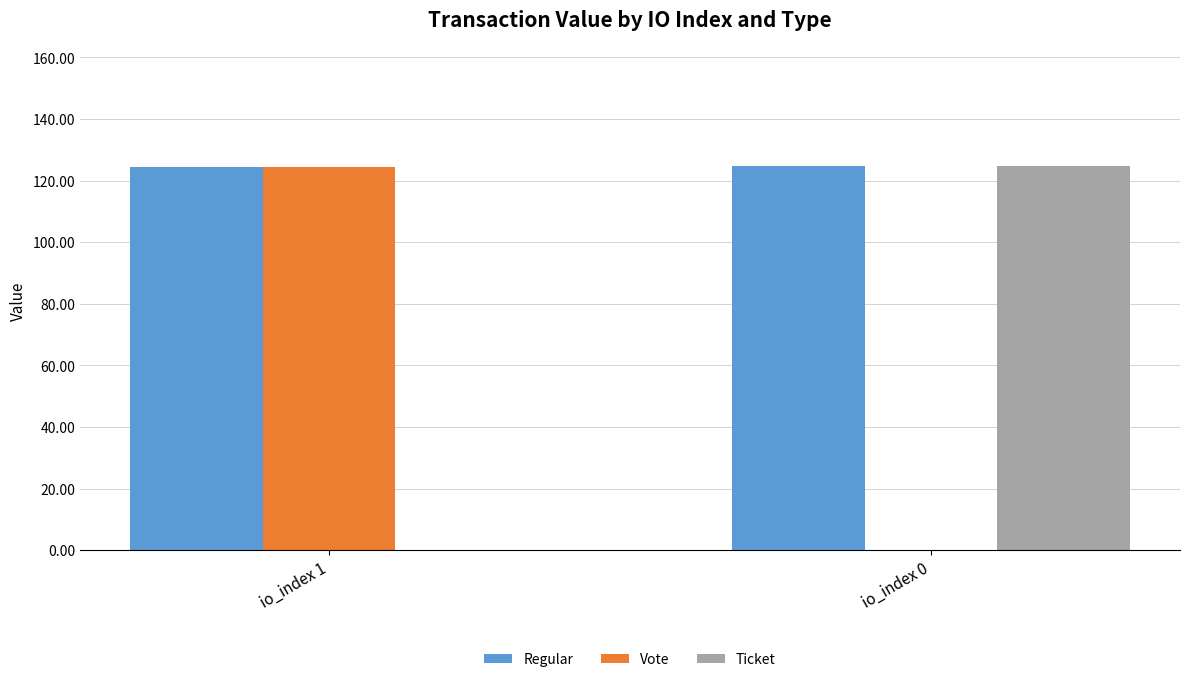

What is the sum of all Vote values?

124.4